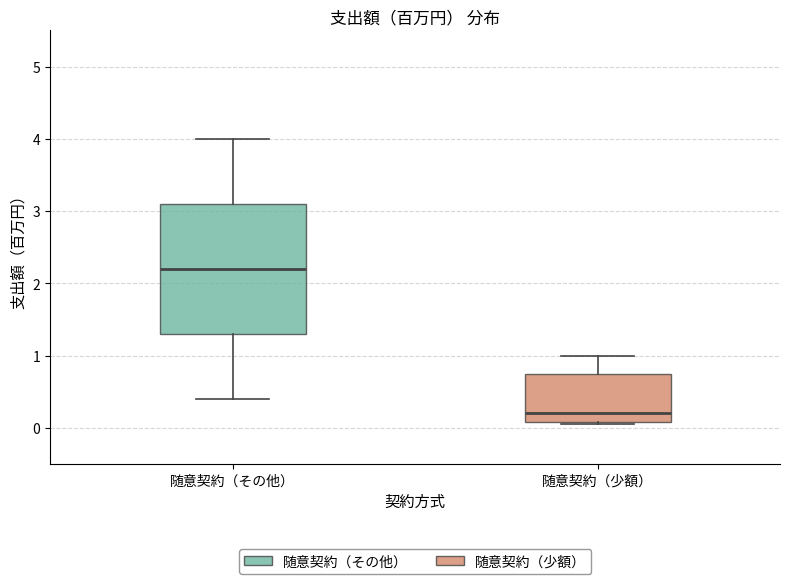

Where is the upper edge of the box for 随意契約（少額） on the y-axis? The values are not printed on the chart, so give them approximately, as read against the axis.

0.8